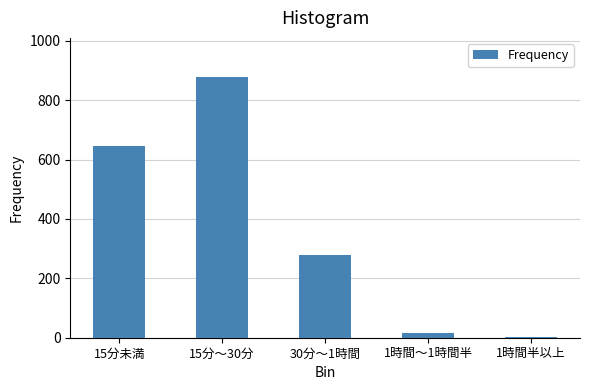

Reading left to right, extract all data points from this chart.

15分未満=646	15分～30分=878	30分～1時間=278	1時間～1時間半=15	1時間半以上=1